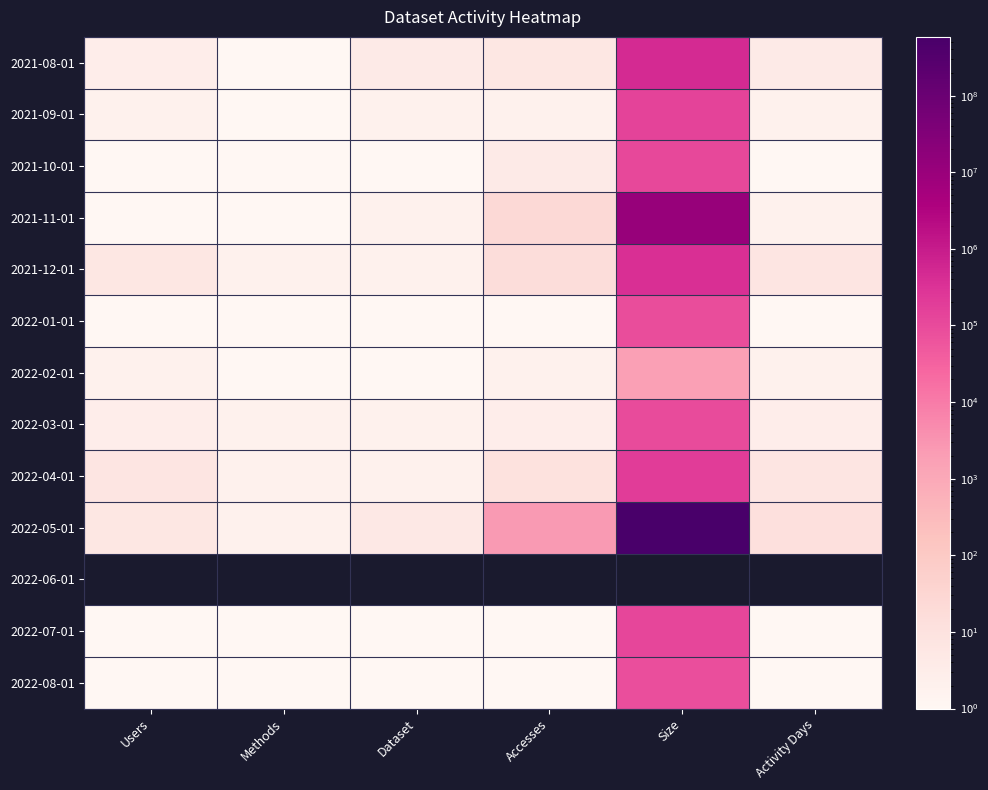

The 2022-01-01 series shows 1.5 at Accesses. True or false?

False